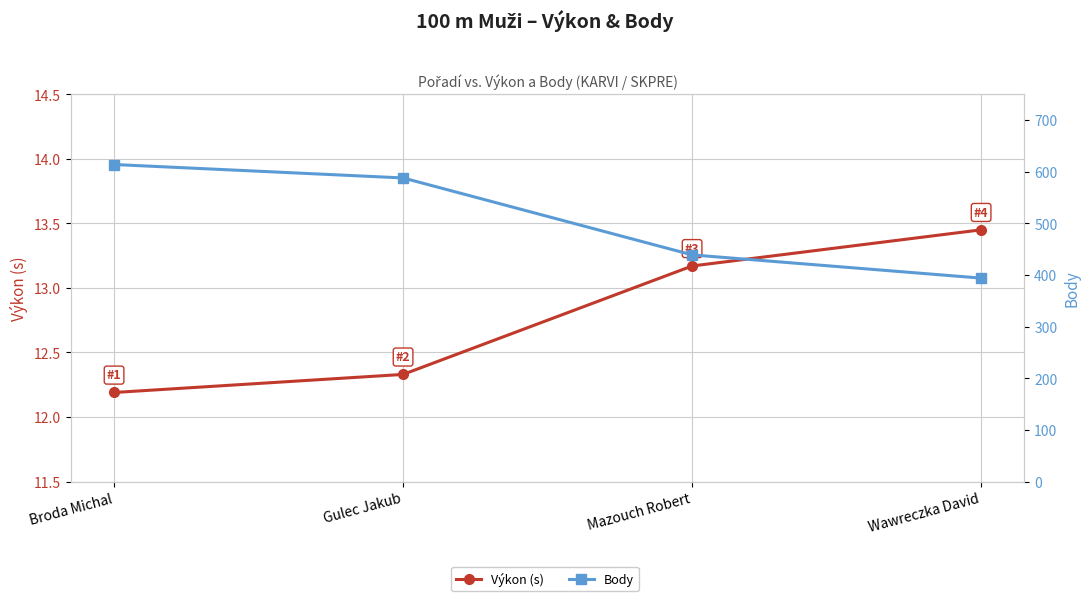

What position from the right is Broda Michal?

4